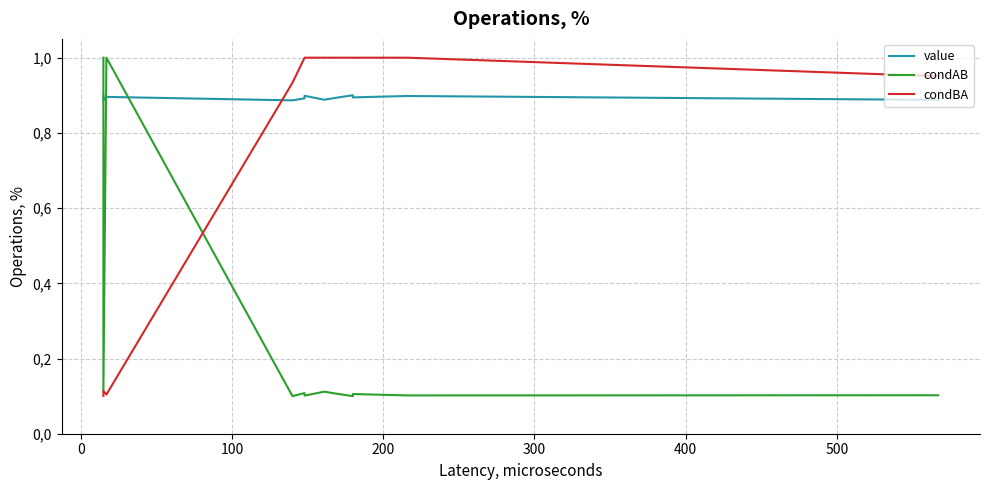

How many lines are shown in the chart?

3